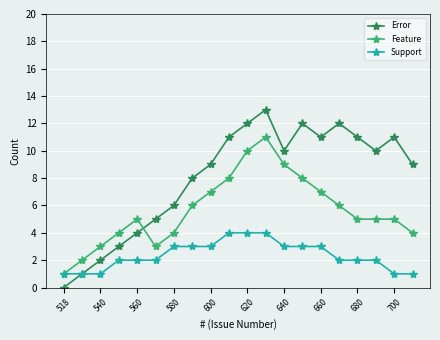

Count the number of data series in this chart.

3